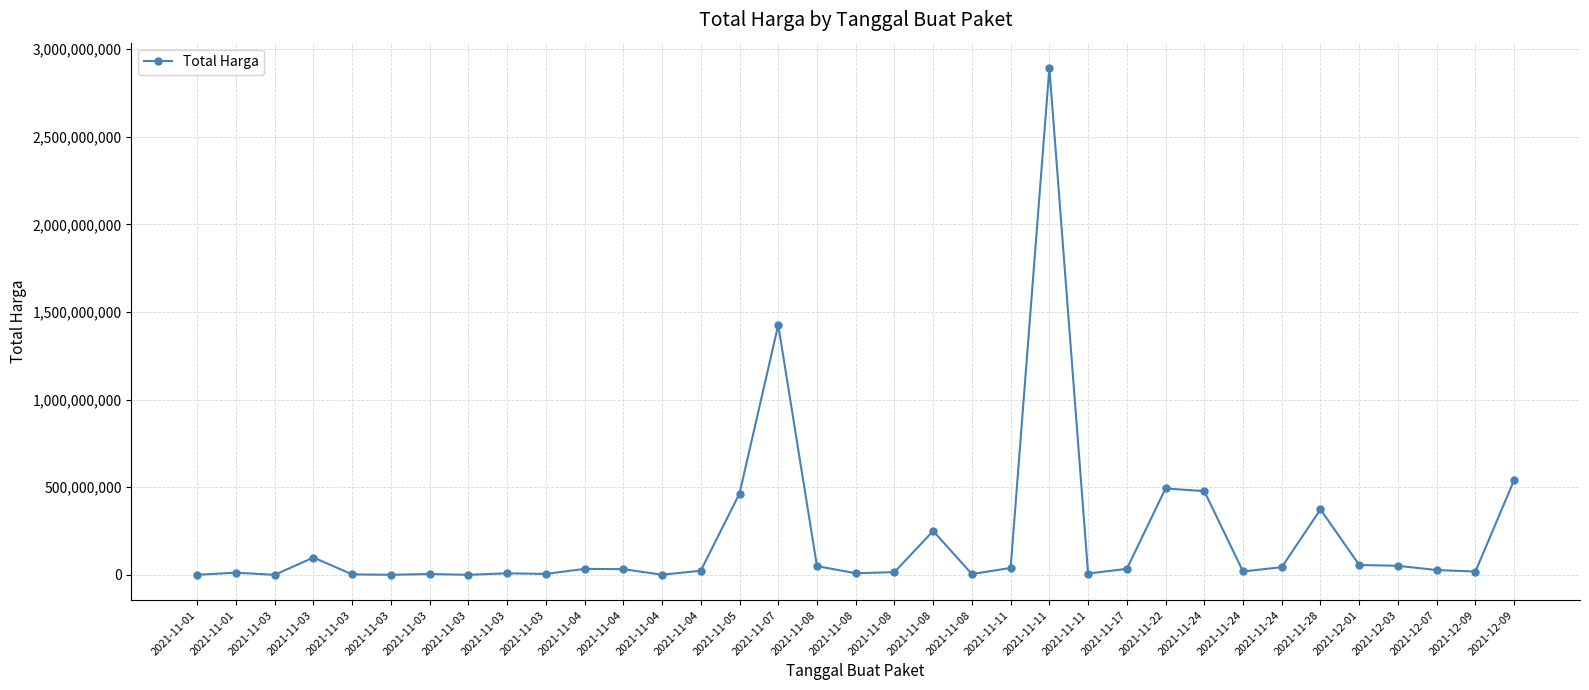

How many values are below 27412000?

17